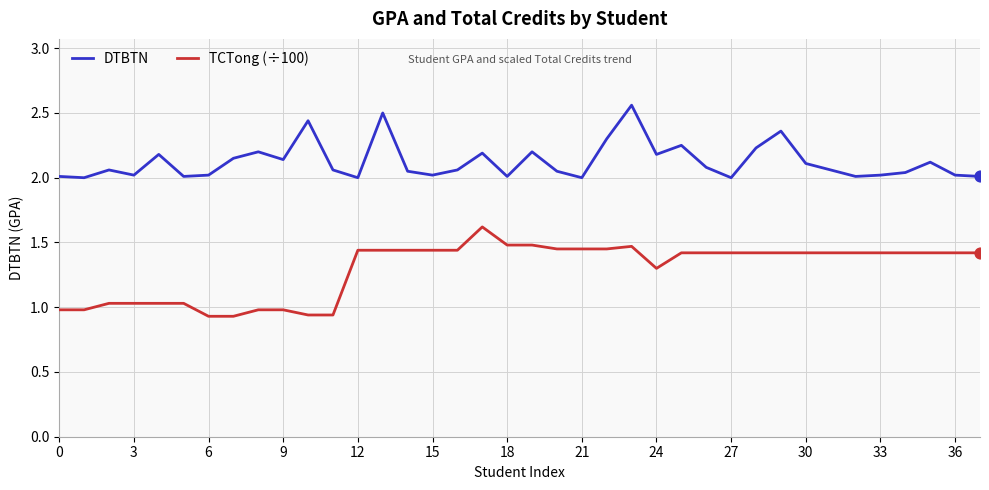

What are all the series names shown in the legend?

DTBTN, TCTong (÷100)